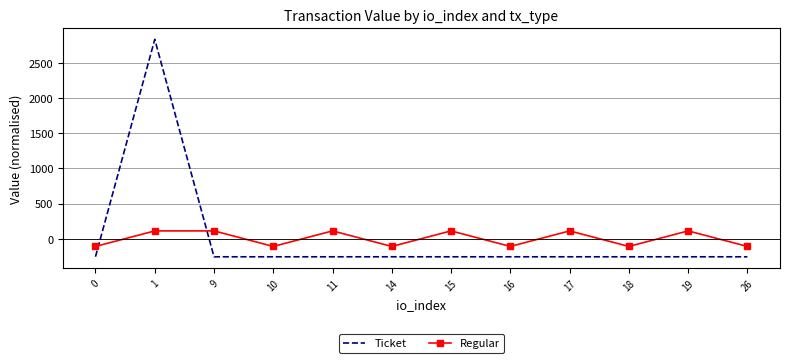

Which series has the largest range (max minus min)?

Ticket